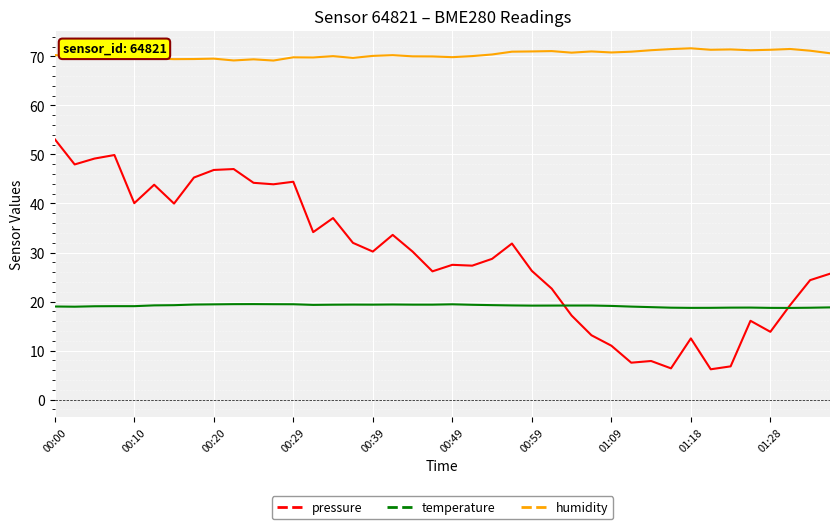

Which series has the largest range (max minus min)?

pressure